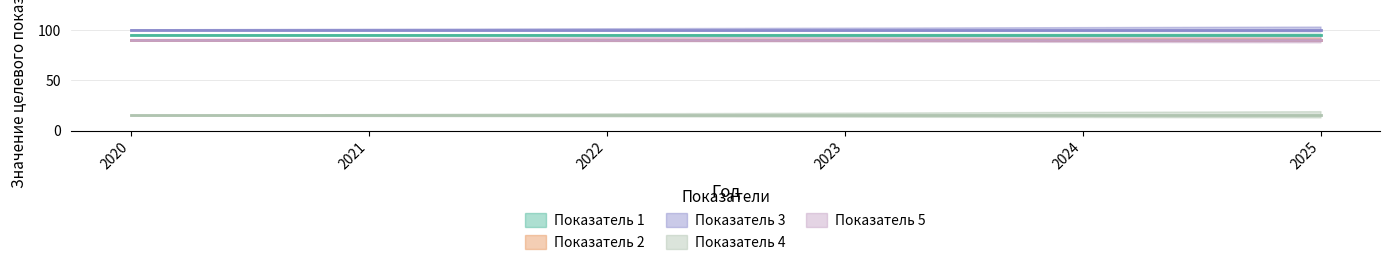

List the series in order of their peak value, lowest first.

Показатель 4, Показатель 2, Показатель 5, Показатель 1, Показатель 3